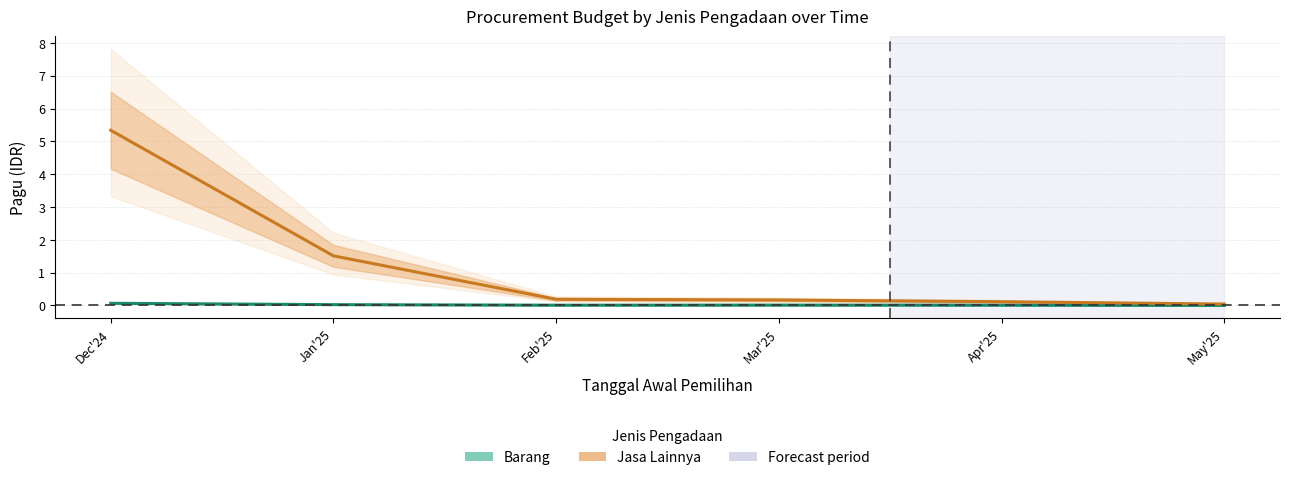

True or false: Barang and Jasa Lainnya intersect in this chart.

False